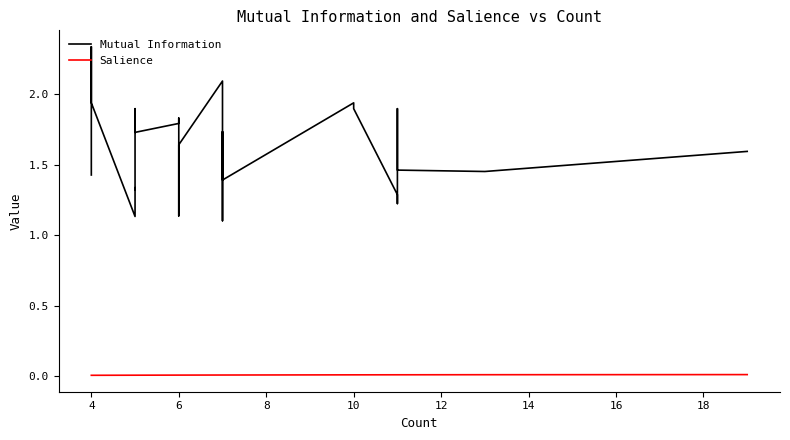

Reading right to left, transcribe all the data shown in this chart.

Mutual Information: 1.6	1.5	1.5	1.5	1.9	1.9	1.9	1.9	1.9	1.9	1.9	1.9	1.6	1.2	1.3	1.9	1.9	1.4	1.6	1.6	1.7	1.7	1.1	2.1	1.6	1.1	1.4	1.8	1.8	1.7	1.9	1.9	1.3	1.3	1.1	1.9	2.3	2.3	1.7	1.4
Salience: 0.0	0.0	0.0	0.0	0.0	0.0	0.0	0.0	0.0	0.0	0.0	0.0	0.0	0.0	0.0	0.0	0.0	0.0	0.0	0.0	0.0	0.0	0.0	0.0	0.0	0.0	0.0	0.0	0.0	0.0	0.0	0.0	0.0	0.0	0.0	0.0	0.0	0.0	0.0	0.0